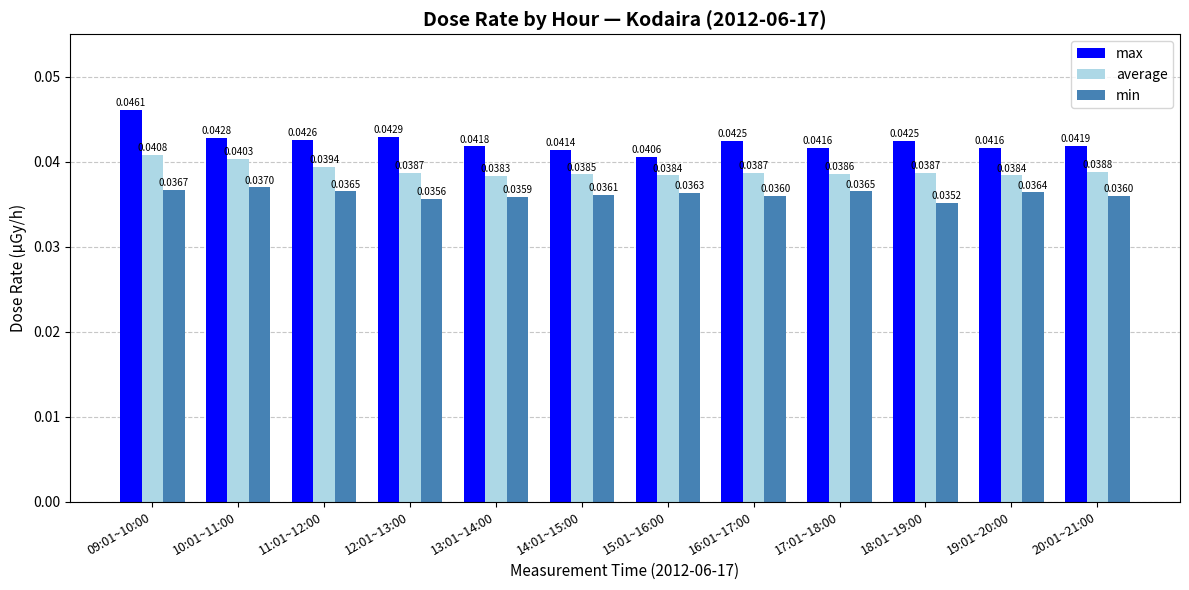

What position from the right is 19:01~20:00?

2